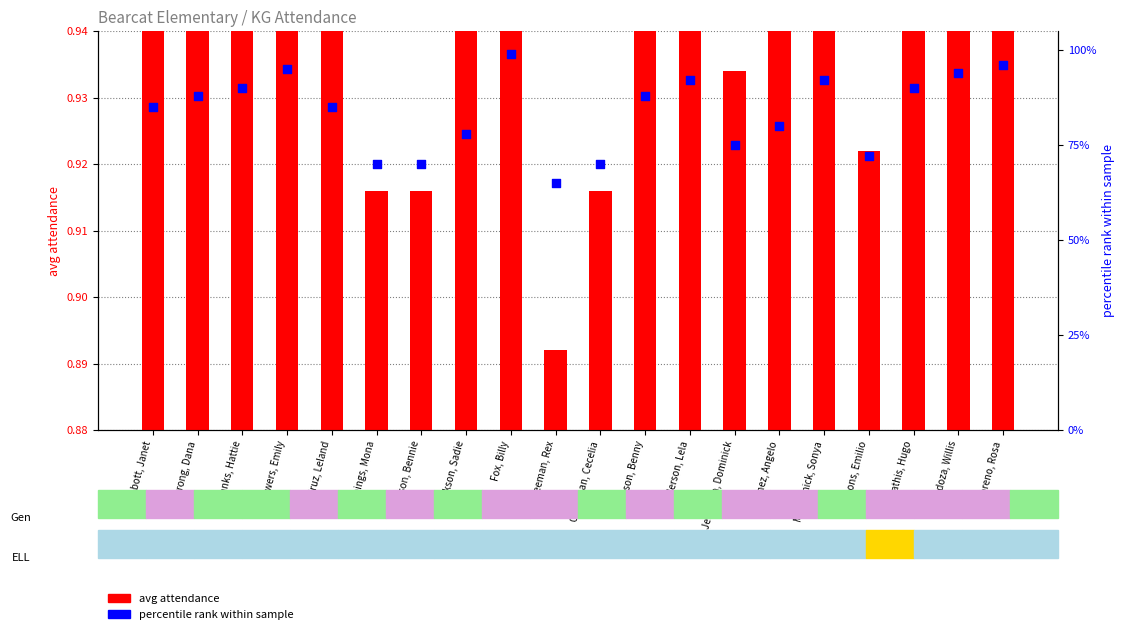

Which series reaches the maximum Y coordinate?

avg attendance